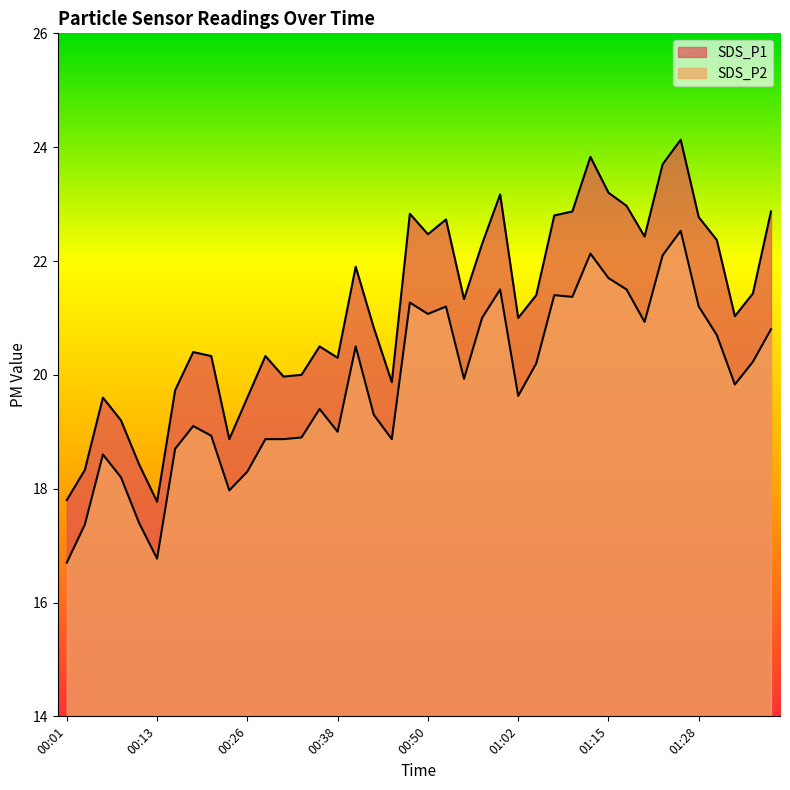

What is the sum of the SDS_P1 values at 01:12 and 00:43?

44.7